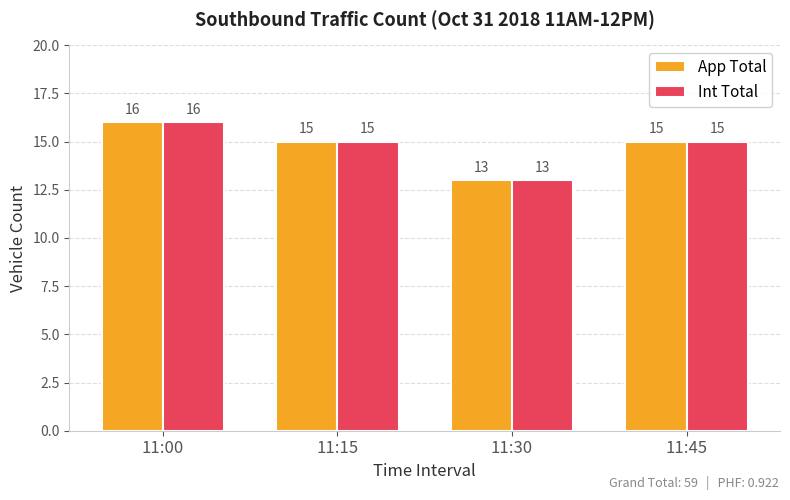

The Int Total series shows 25 at 11:15. True or false?

False